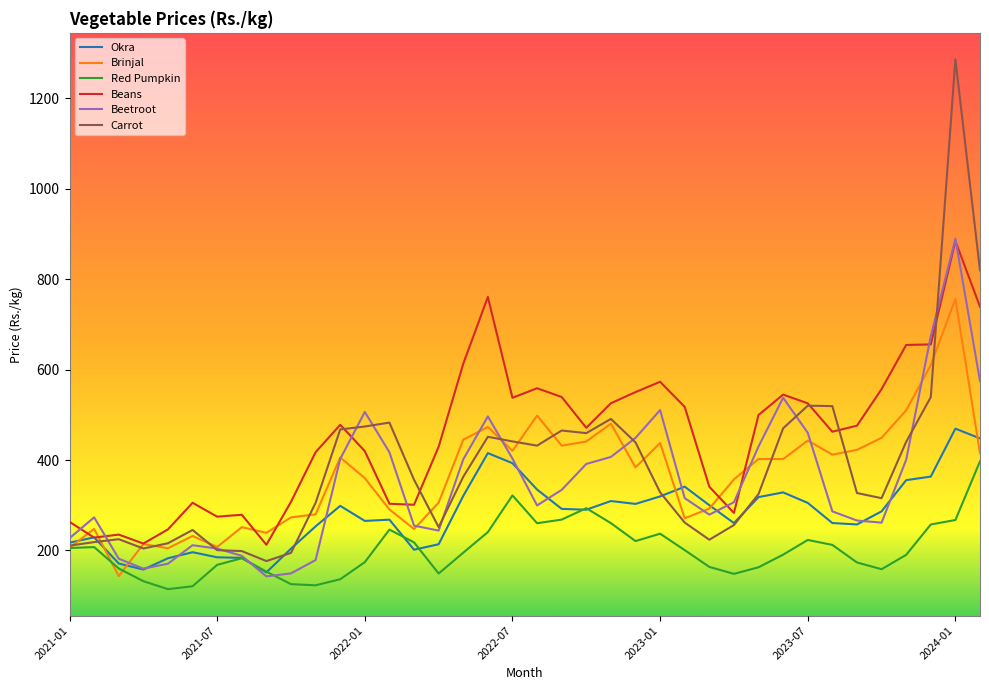

What is the minimum value for Okra?

151.7